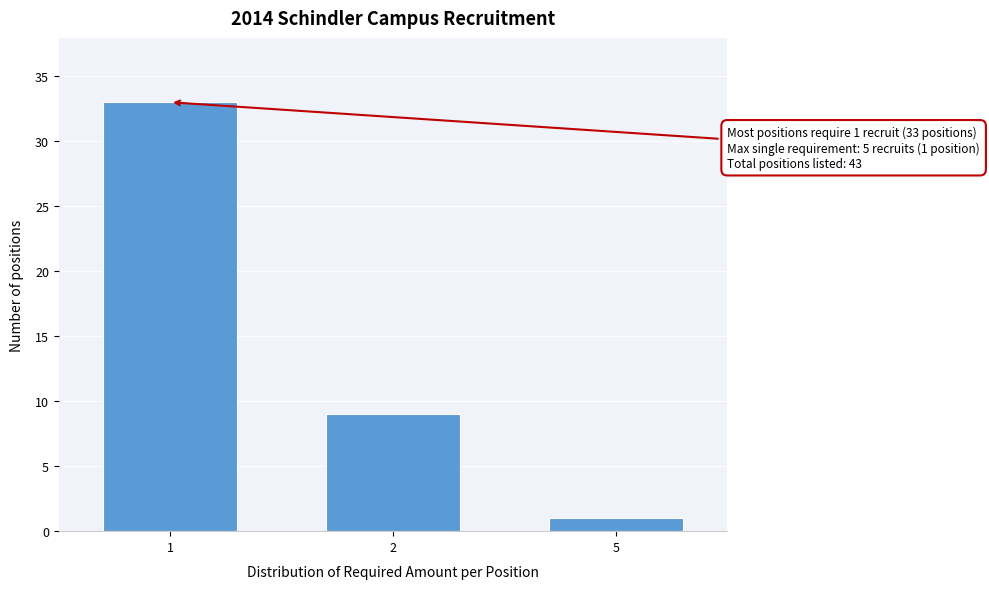

Reading left to right, extract all data points from this chart.

33	9	1